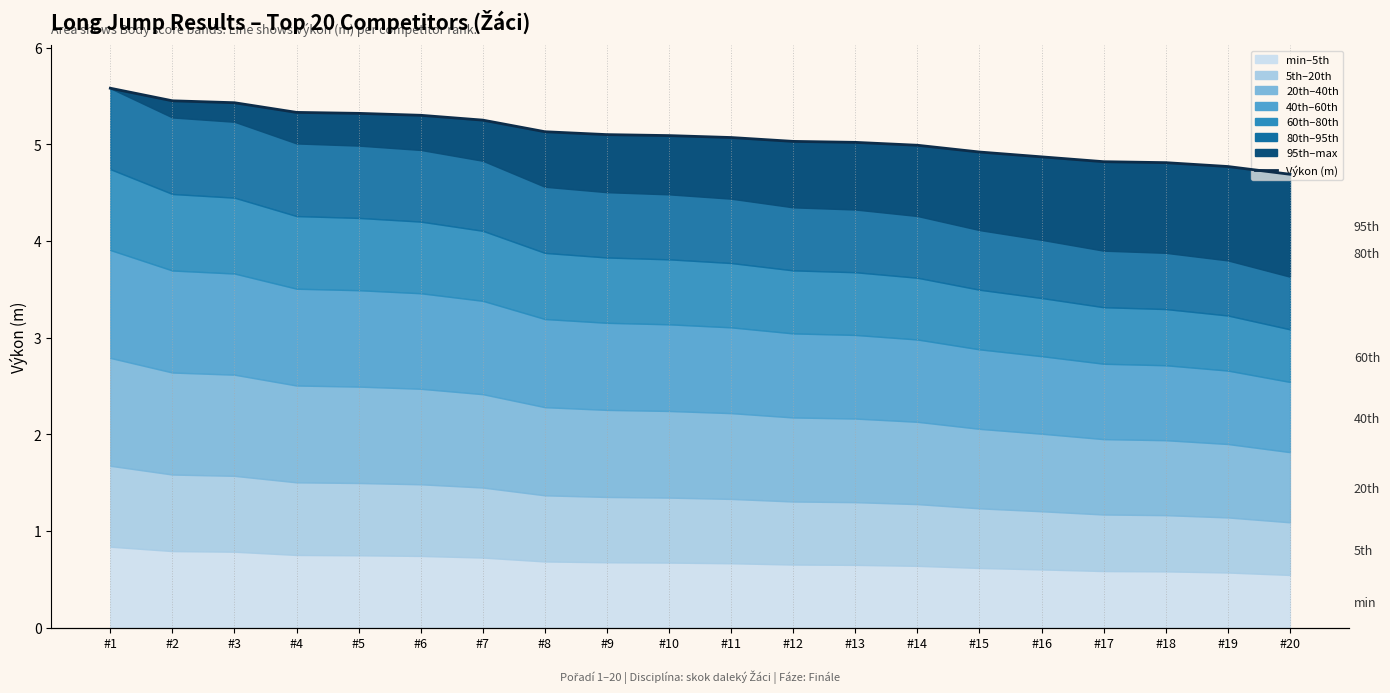

Reading left to right, what are all the values shown in this chart?

5.6	5.5	5.4	5.3	5.3	5.3	5.2	5.1	5.1	5.1	5.1	5.0	5.0	5.0	4.9	4.9	4.8	4.8	4.8	4.7